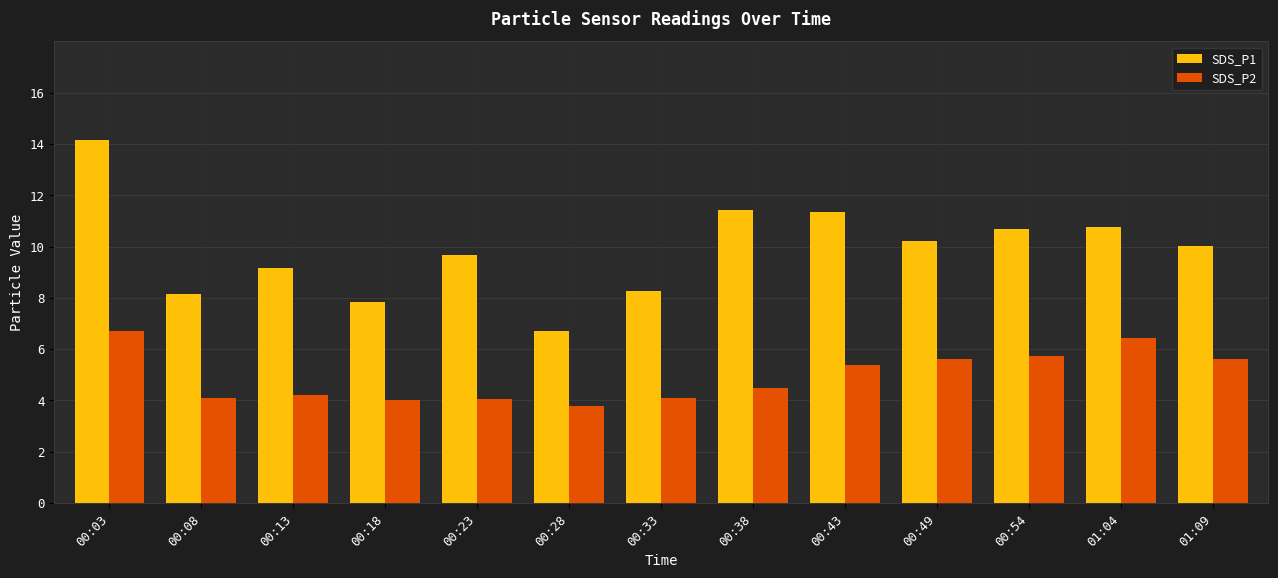

Is the value of SDS_P1 at 01:04 greater than the value of SDS_P2 at 00:49?

Yes